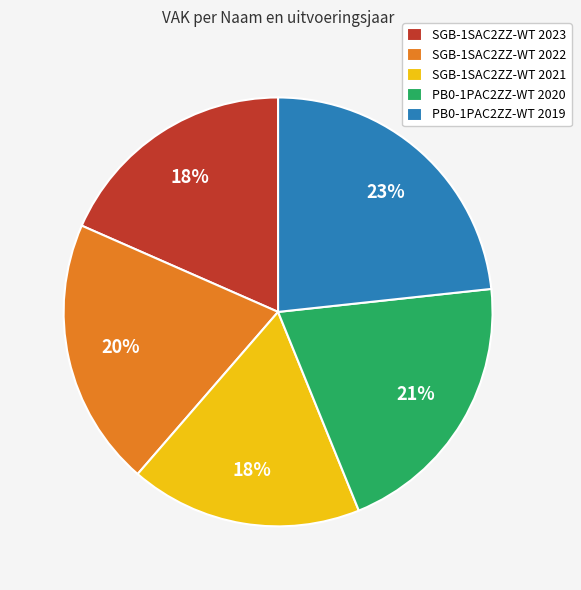

Do SGB-1SAC2ZZ-WT 2022 and SGB-1SAC2ZZ-WT 2023 together represent more than half of the pie?

No